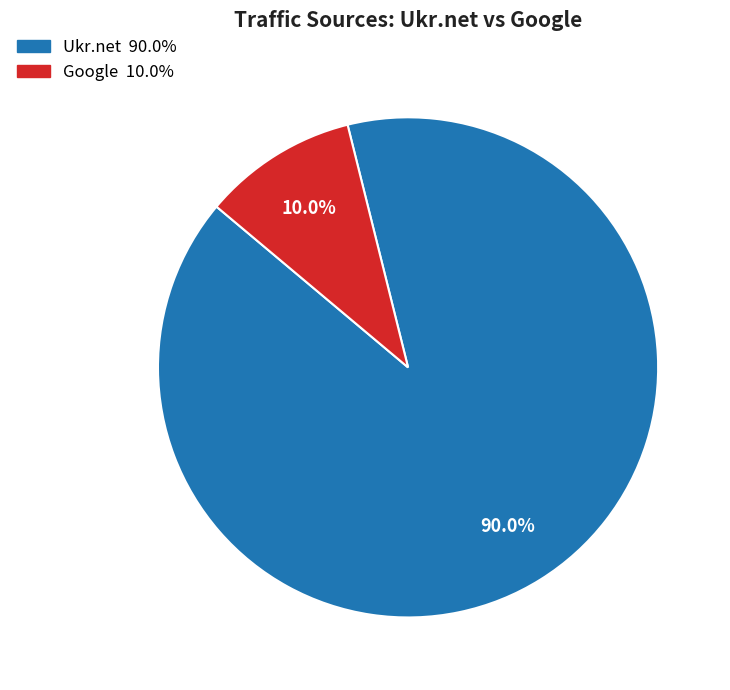

Which category accounts for the majority?

Ukr.net